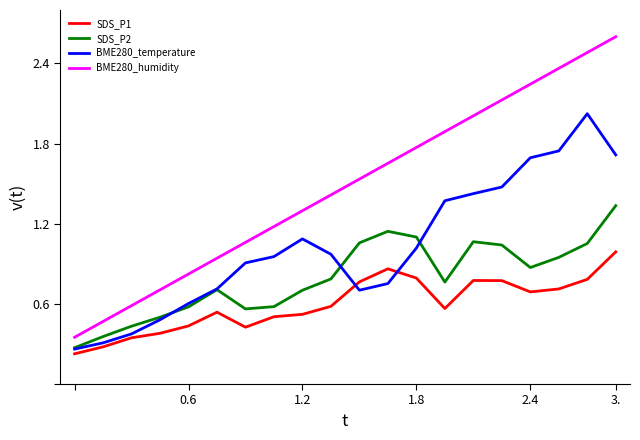

What is the maximum value for BME280_temperature?

2.0